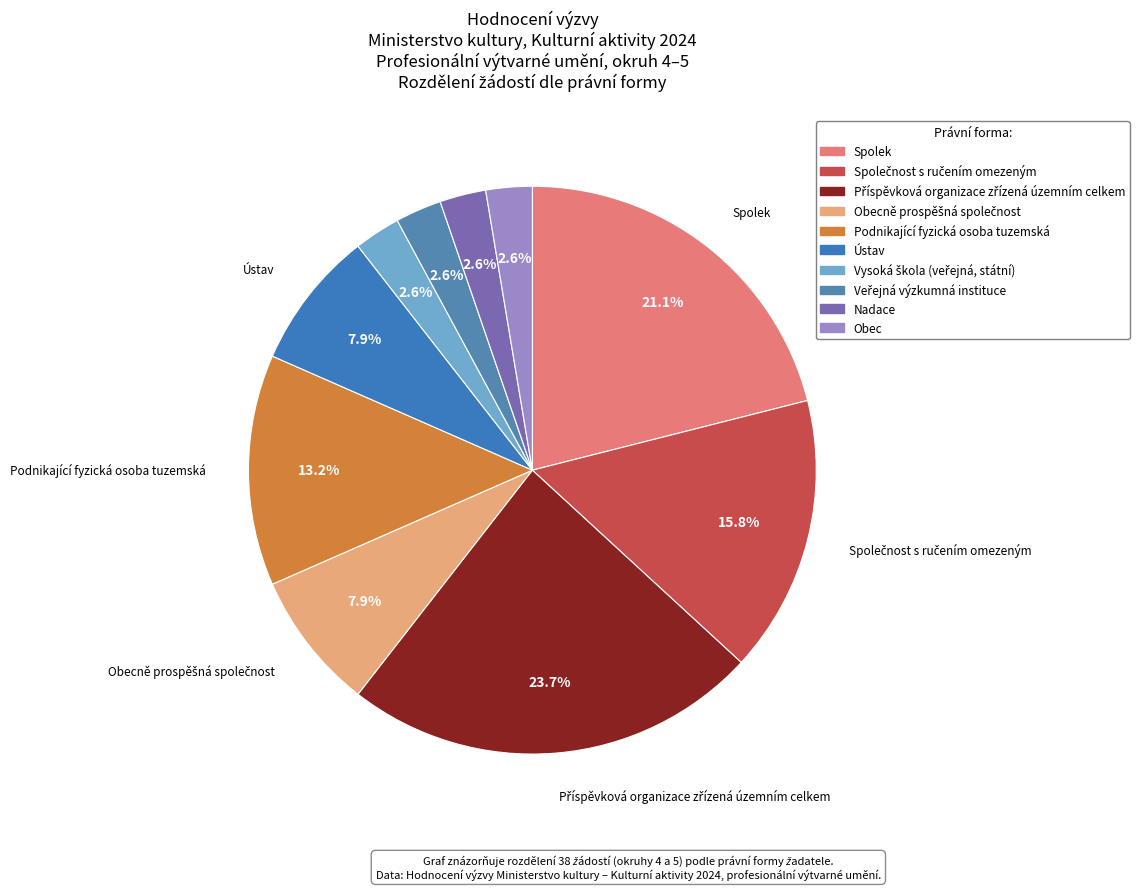

What is the smallest slice in the pie chart?

Vysoká škola (veřejná, státní)